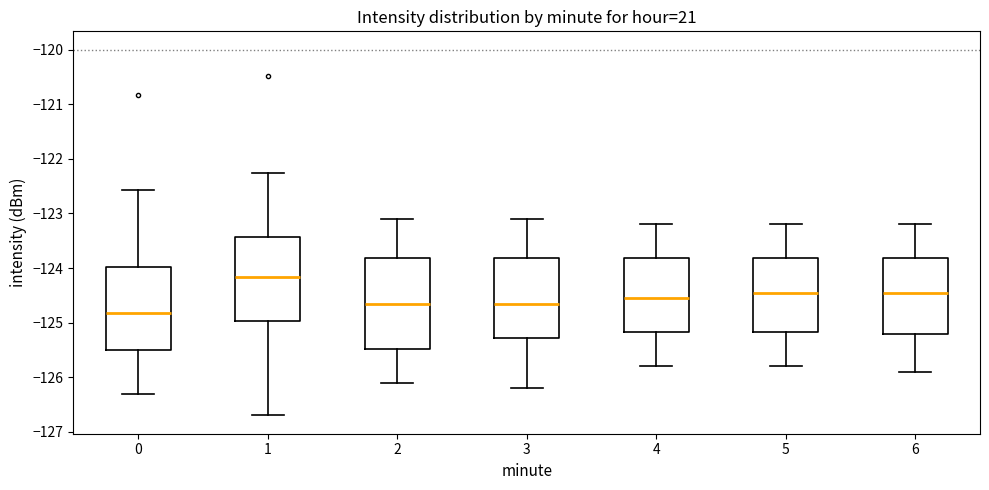

Reading left to right, read every box against the y-axis: the position of its median line, the range the box covers, and the ends of its whiskers. The values are not printed on the chart, so give them approximately, as read against the axis.

0: median -124.8, box -125.5 to -124.0, whiskers -126.3 to -122.6
1: median -124.2, box -125.0 to -123.4, whiskers -126.7 to -122.3
2: median -124.6, box -125.5 to -123.8, whiskers -126.1 to -123.1
3: median -124.6, box -125.3 to -123.8, whiskers -126.2 to -123.1
4: median -124.5, box -125.2 to -123.8, whiskers -125.8 to -123.2
5: median -124.4, box -125.2 to -123.8, whiskers -125.8 to -123.2
6: median -124.4, box -125.2 to -123.8, whiskers -125.9 to -123.2